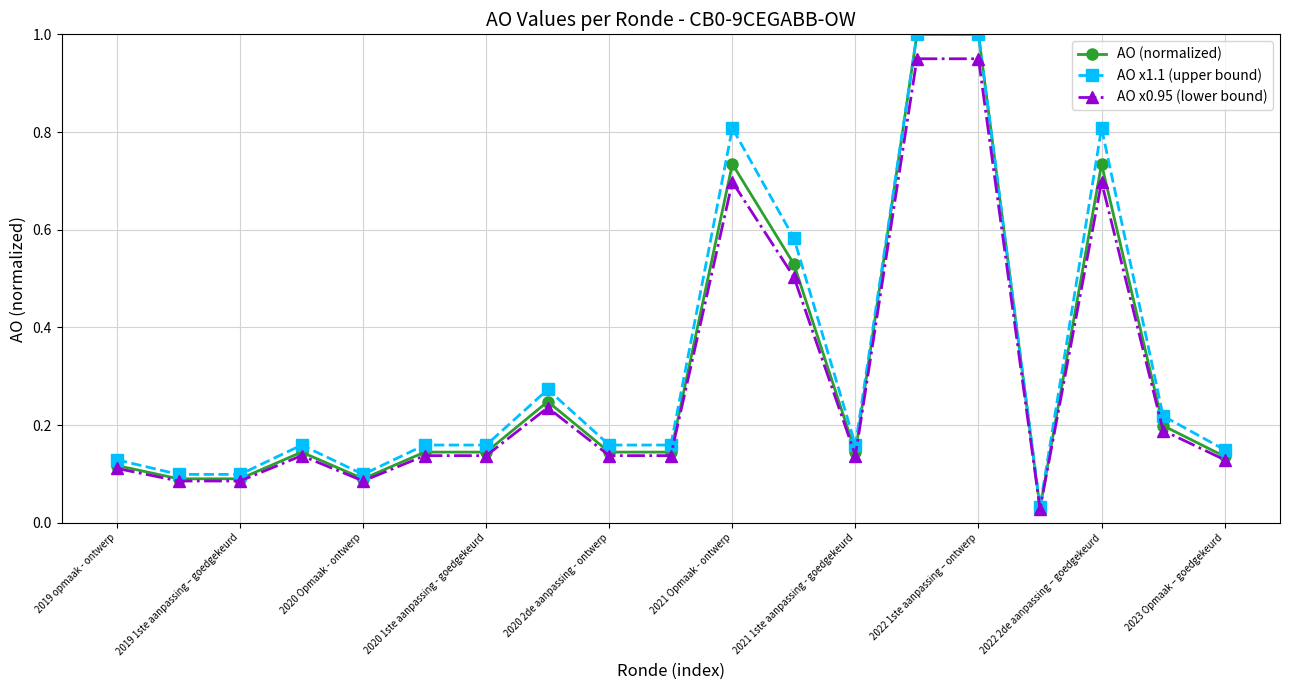

At how many categories does at least one series exceed 0?

19